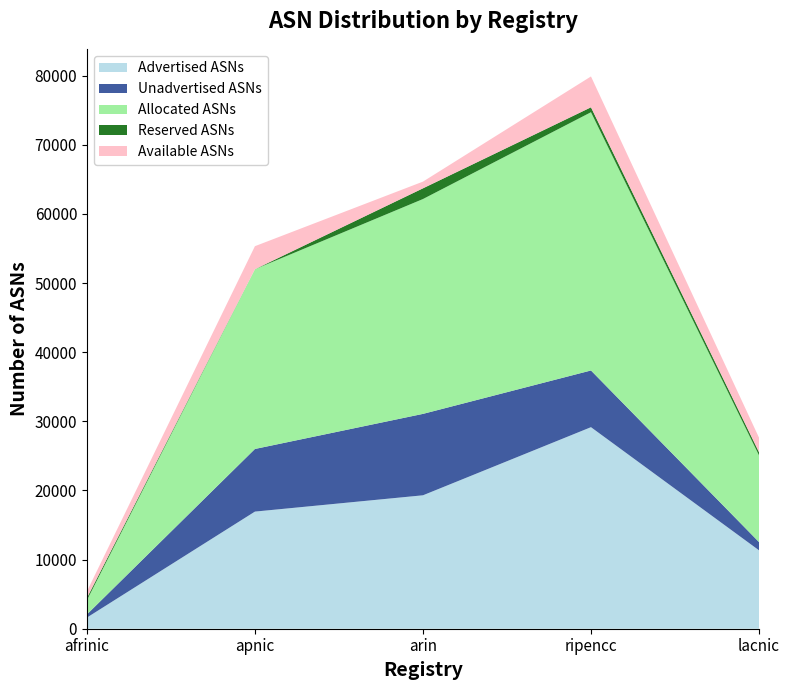

Reading left to right, extract all data points from this chart.

Advertised ASNs: 1612	16944	19303	29157	11346
Unadvertised ASNs: 452	9060	11777	8203	1194
Allocated ASNs: 2064	26004	31080	37360	12540
Reserved ASNs: 317	0	1550	713	464
Available ASNs: 945	3332	970	4463	2099